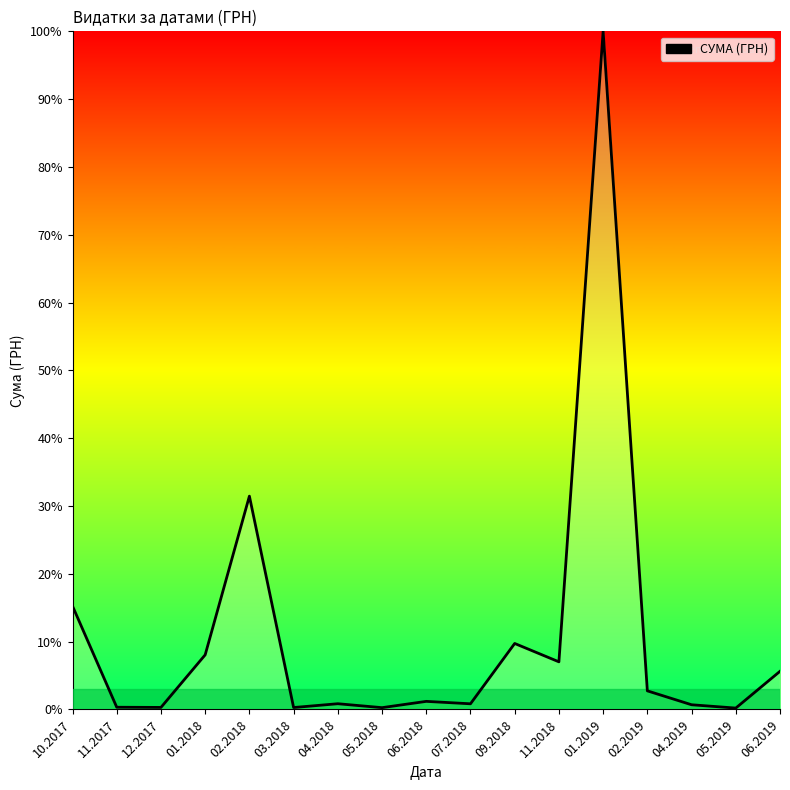

Is it true that the value at 02.2018 is 130344.5?

False